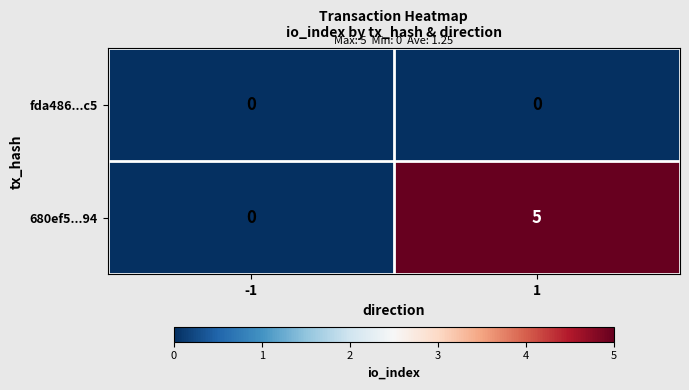

Reading left to right, what are all the values shown in this chart?

fda486...c5: -1=0	1=0
680ef5...94: -1=0	1=5